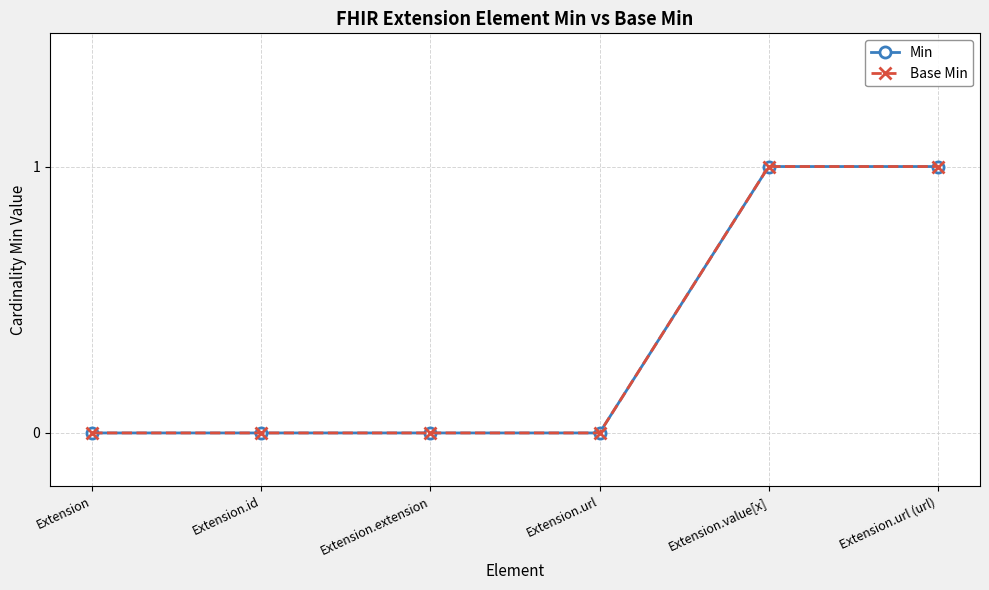

Is this an area chart (filled region under the line)?

No